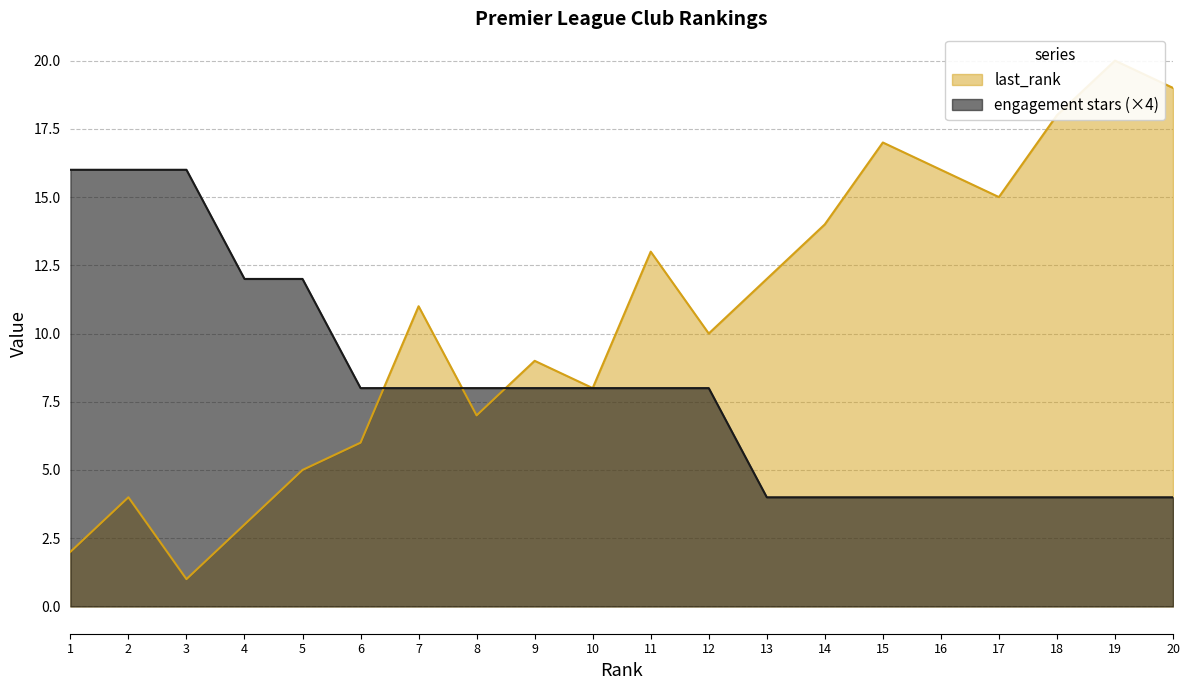

List the labels in order of engagement stars value, largest first.

1, 2, 3, 4, 5, 6, 7, 8, 9, 10, 11, 12, 13, 14, 15, 16, 17, 18, 19, 20